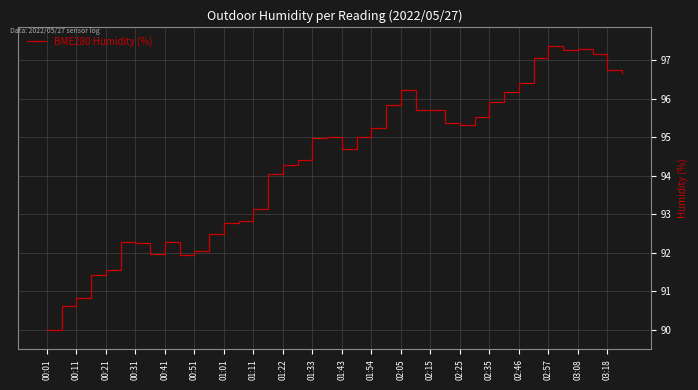

What is the difference between the maximum and minimum values?

7.4